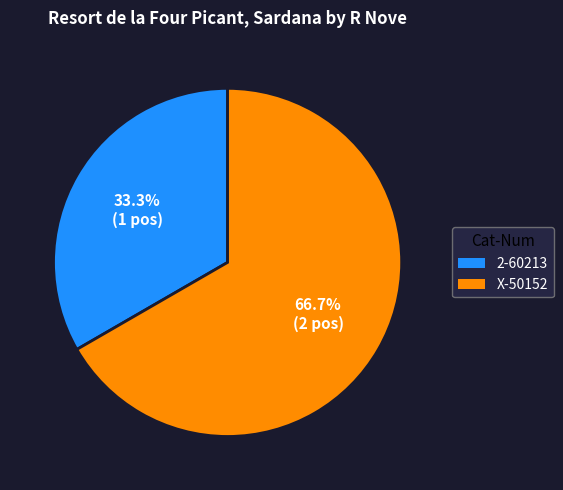

Is there a majority slice in this chart?

Yes